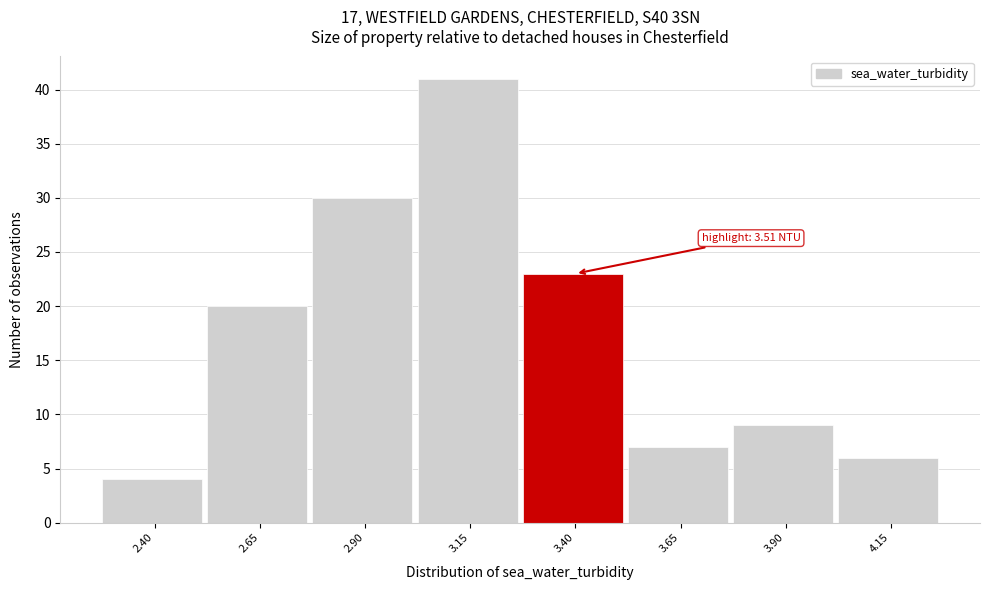

Reading left to right, list all the values displayed in this chart.

2.40=4	2.65=20	2.90=30	3.15=41	3.40=23	3.65=7	3.90=9	4.15=6